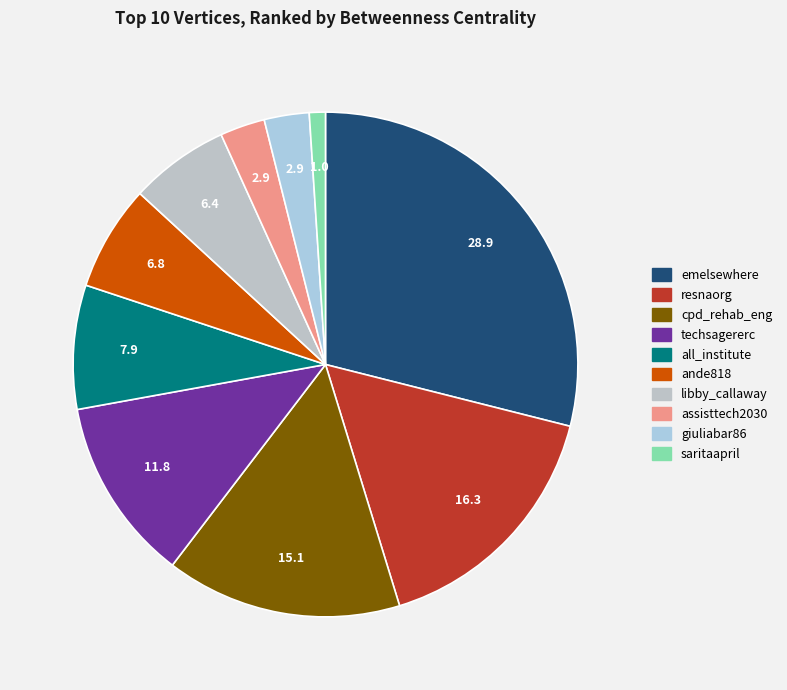

Is the sum of emelsewhere and libby_callaway greater than half?

No